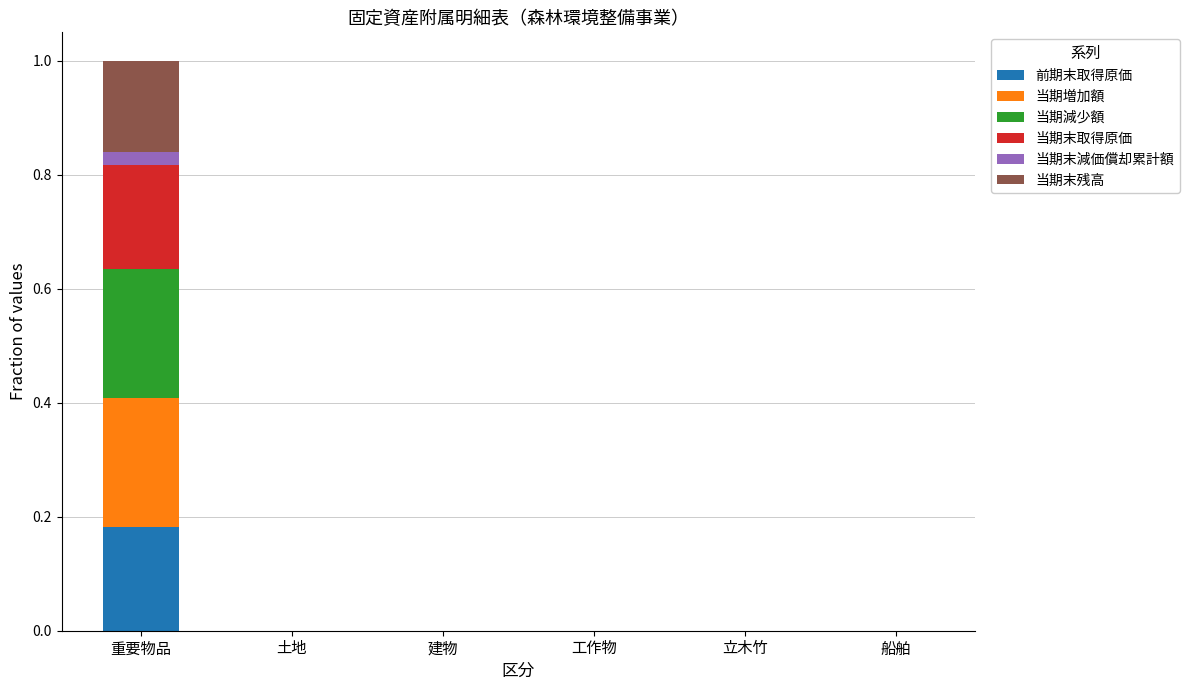

At which category is the sum across all series the highest?

重要物品